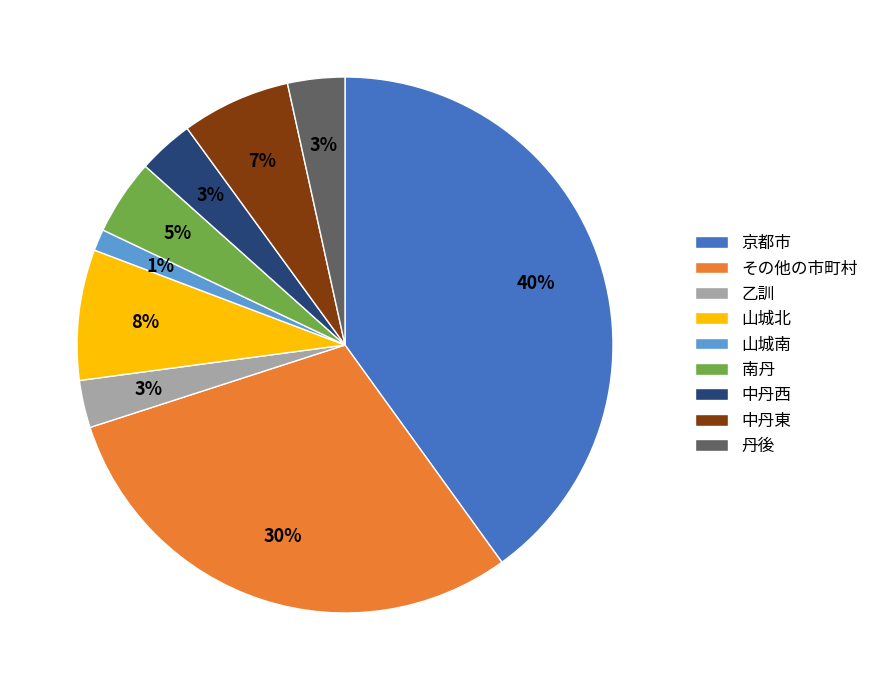

True or false: 丹後 accounts for 3% of the total.

True